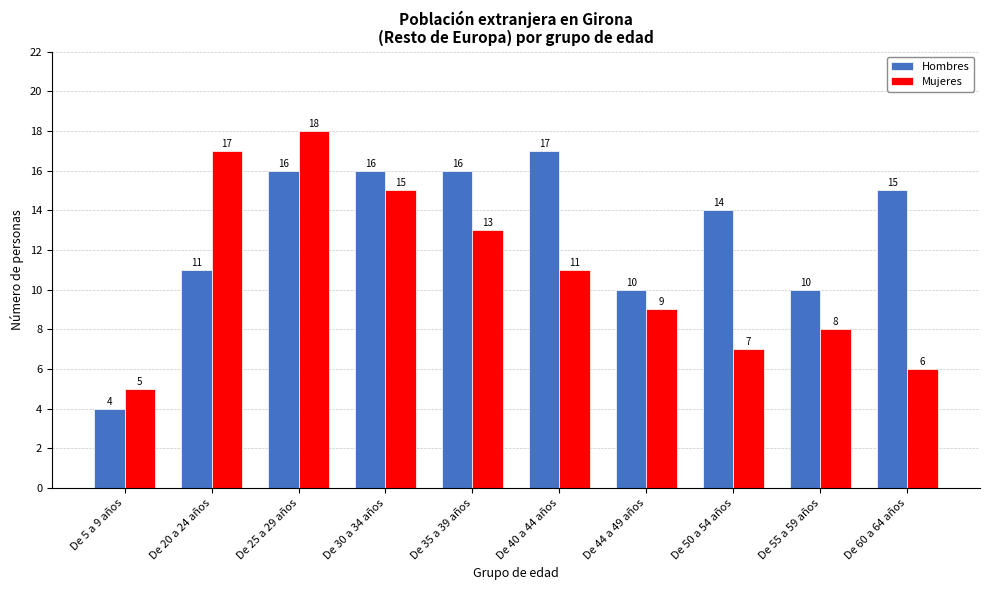

The value of Hombres at De 35 a 39 años is 24. True or false?

False